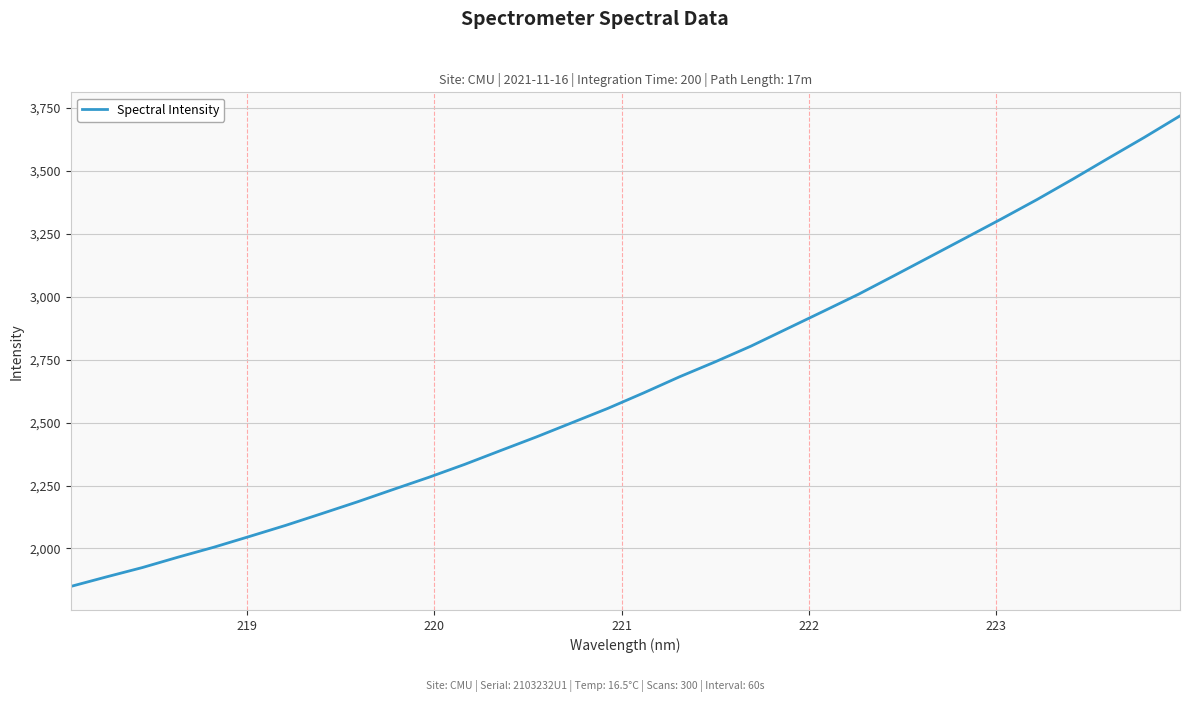

Does the chart have visible grid lines?

Yes